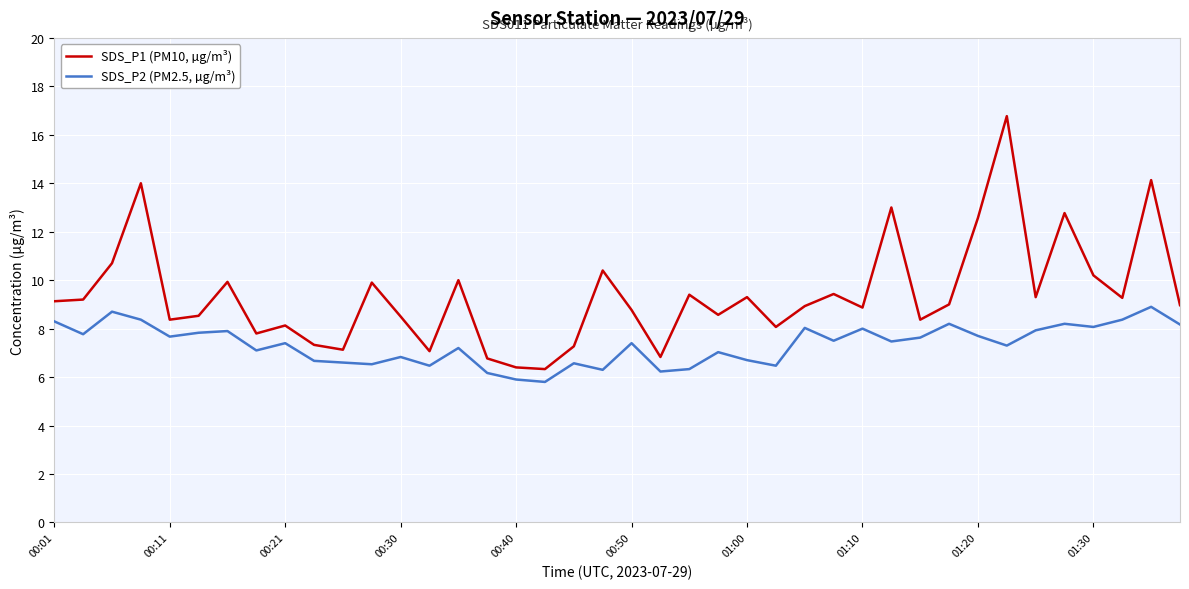

Rank the series by their average value, from highest to lowest.

SDS_P1 (PM10, µg/m³), SDS_P2 (PM2.5, µg/m³)